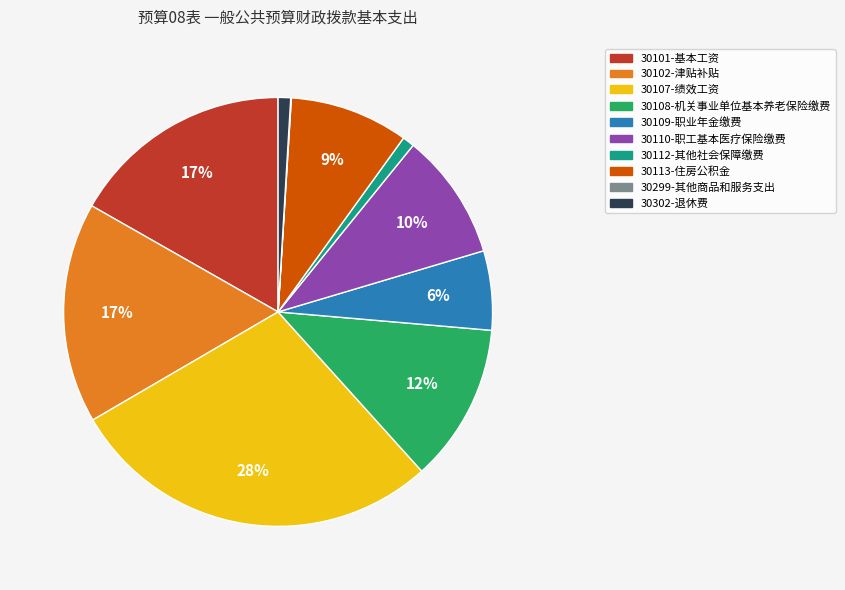

To the nearest percent, what is the combined percentage of 30102-津贴补贴 and 30107-绩效工资?

45%